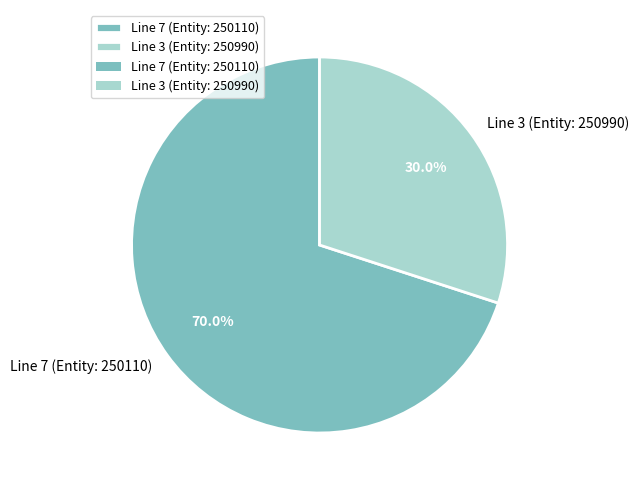

What is the ratio of the value at Line 3 (Entity: 250990) to the value at Line 7 (Entity: 250110)?

0.4